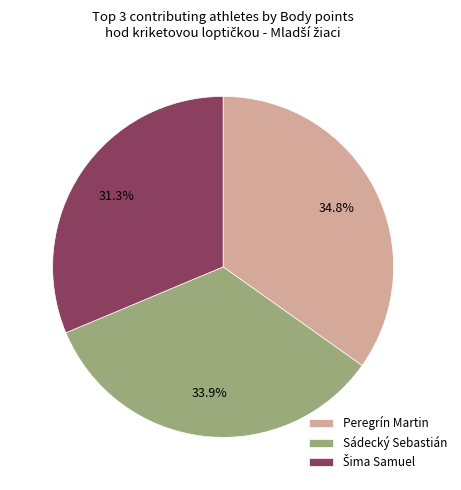

Is there any slice that represents more than half of the pie?

No